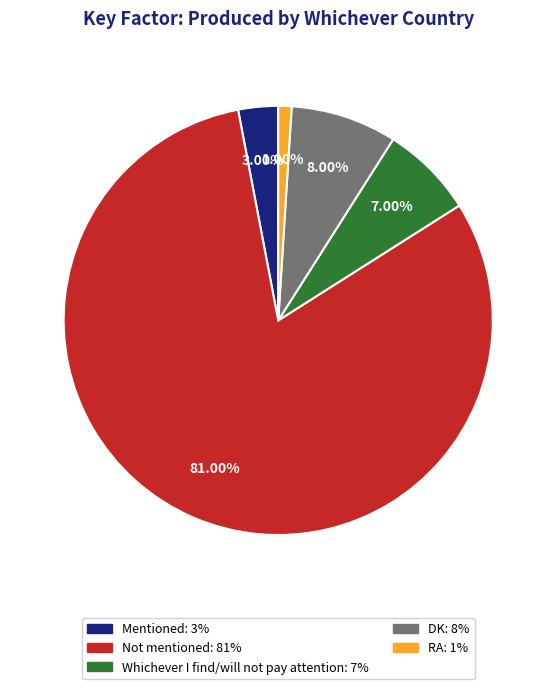

Between DK and Mentioned, which is larger?

DK